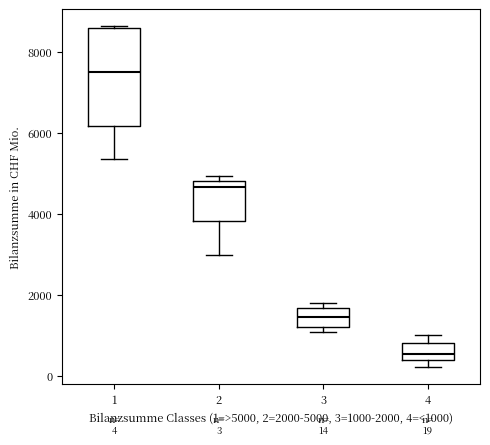

Which box is the tallest, from its lower edge to its upper edge?

1